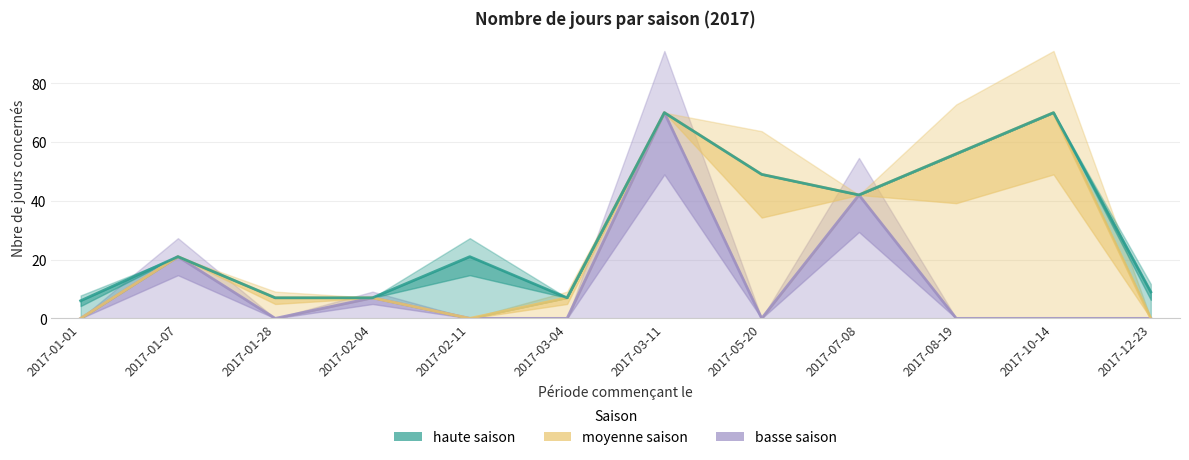

In basse saison, how many points are higher than both neighbors (excluding endpoints)?

4